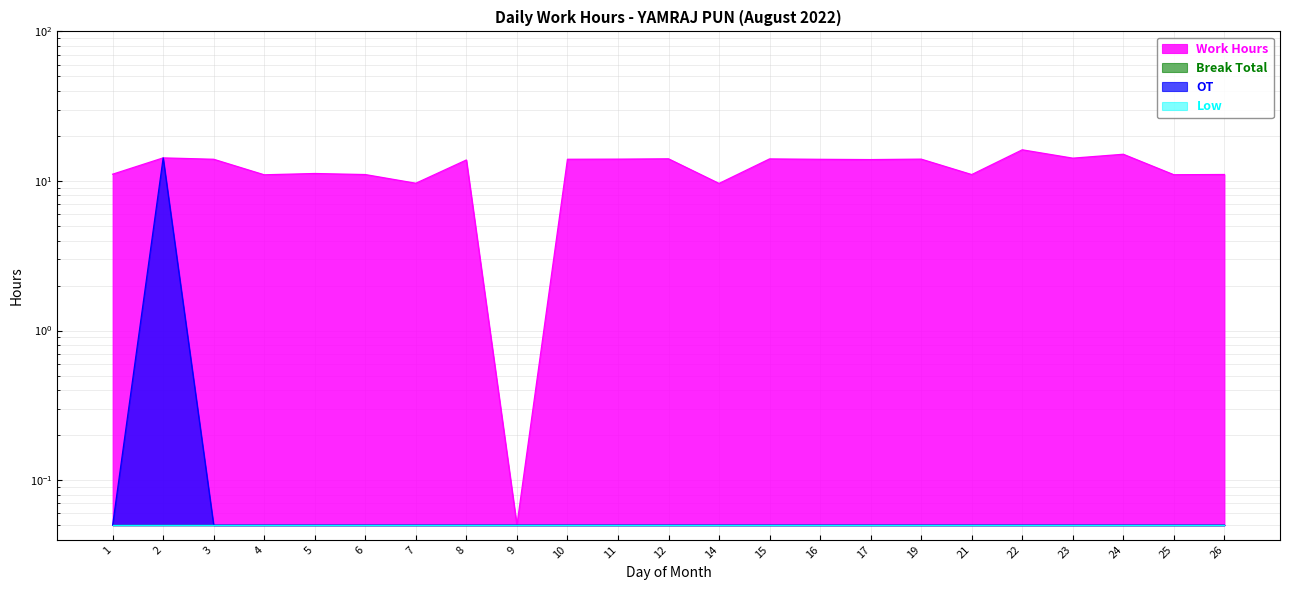

In Work Hours, how many points are lower than both neighbors (excluding endpoints)?

8